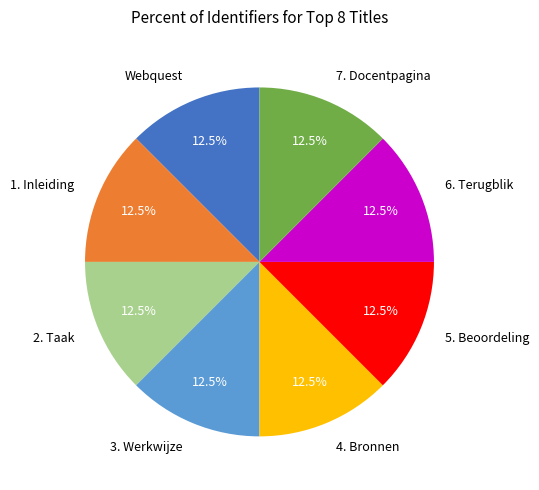

Count the number of slices in the pie.

8